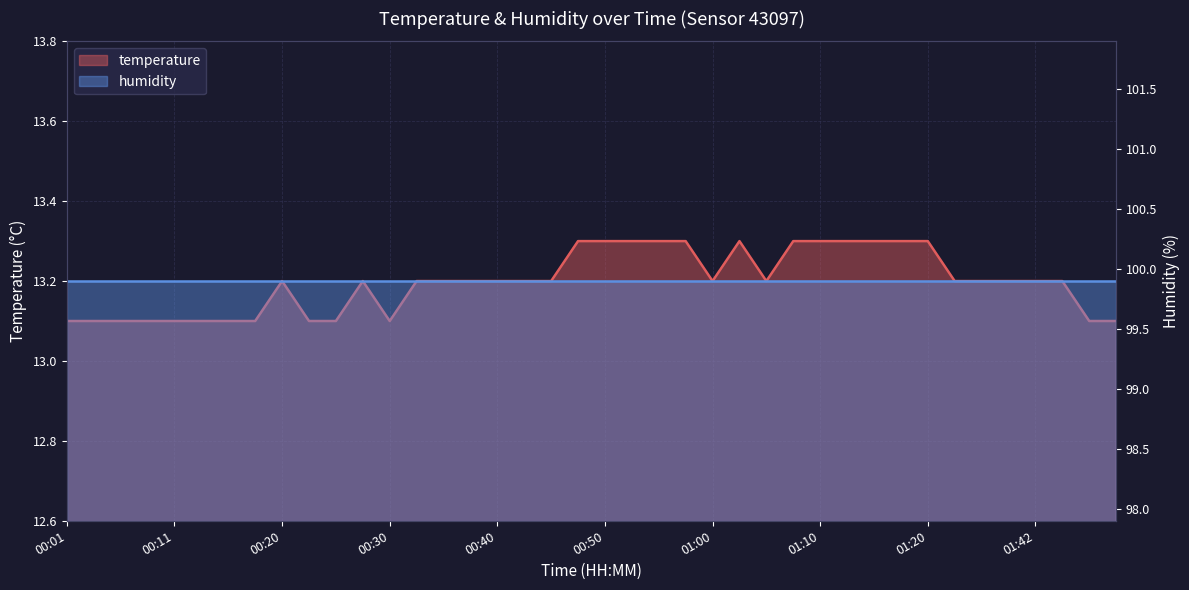

List the labels in order of value, largest first.

00:48, 00:50, 00:53, 00:55, 00:58, 01:03, 01:08, 01:10, 01:13, 01:15, 01:18, 01:20, 00:20, 00:28, 00:33, 00:35, 00:37, 00:40, 00:42, 00:45, 01:00, 01:05, 01:28, 01:31, 01:37, 01:42, 01:45, 00:01, 00:03, 00:06, 00:08, 00:11, 00:13, 00:15, 00:18, 00:23, 00:25, 00:30, 02:01, 02:04